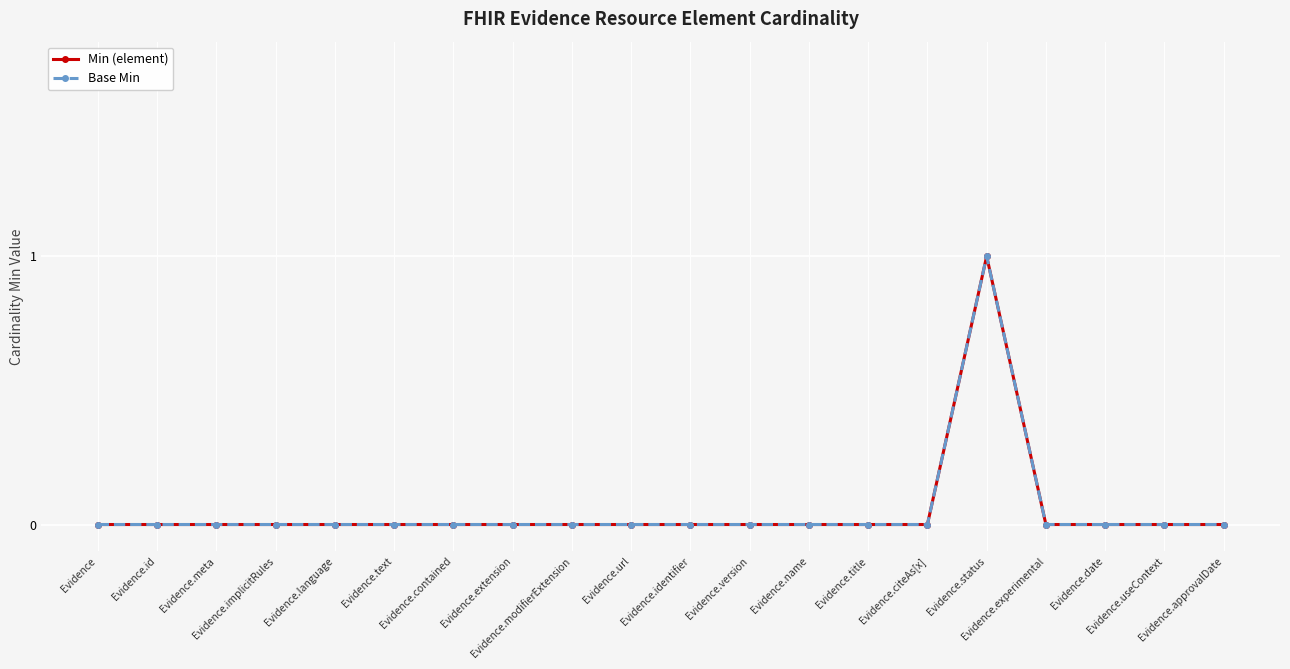

Does the chart have visible grid lines?

Yes